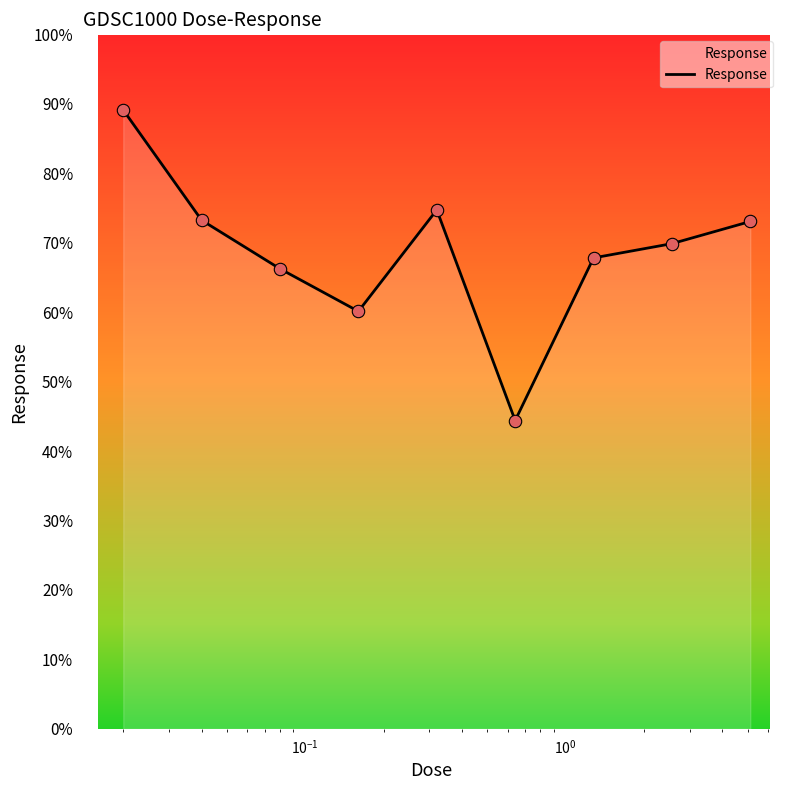

What is the smallest value displayed?

44.4